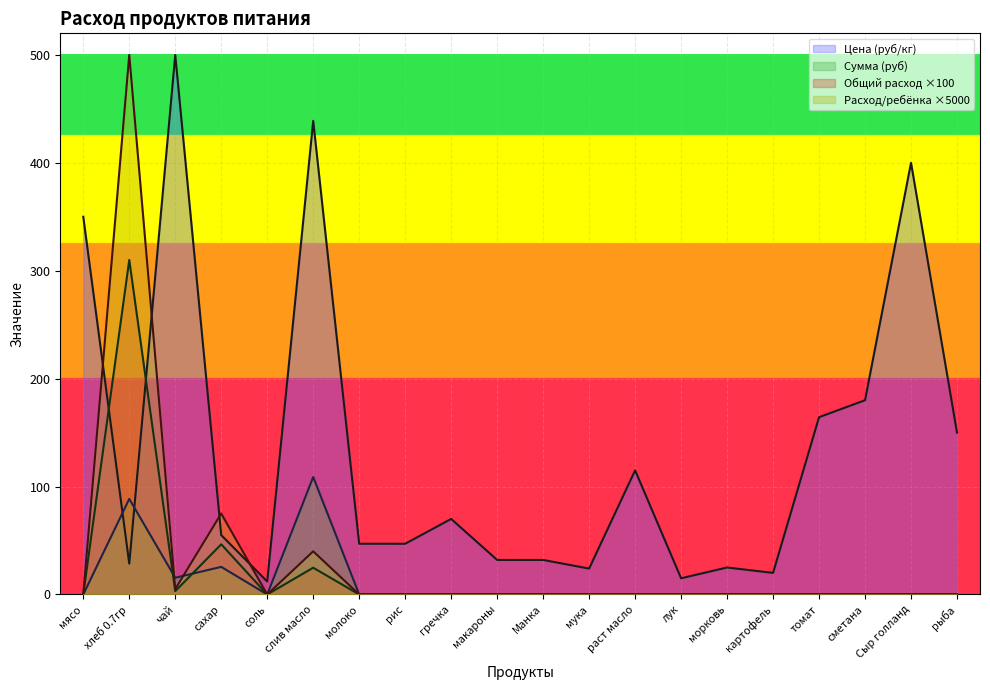

Which series has the largest total across all categories?

Цена (руб/кг)